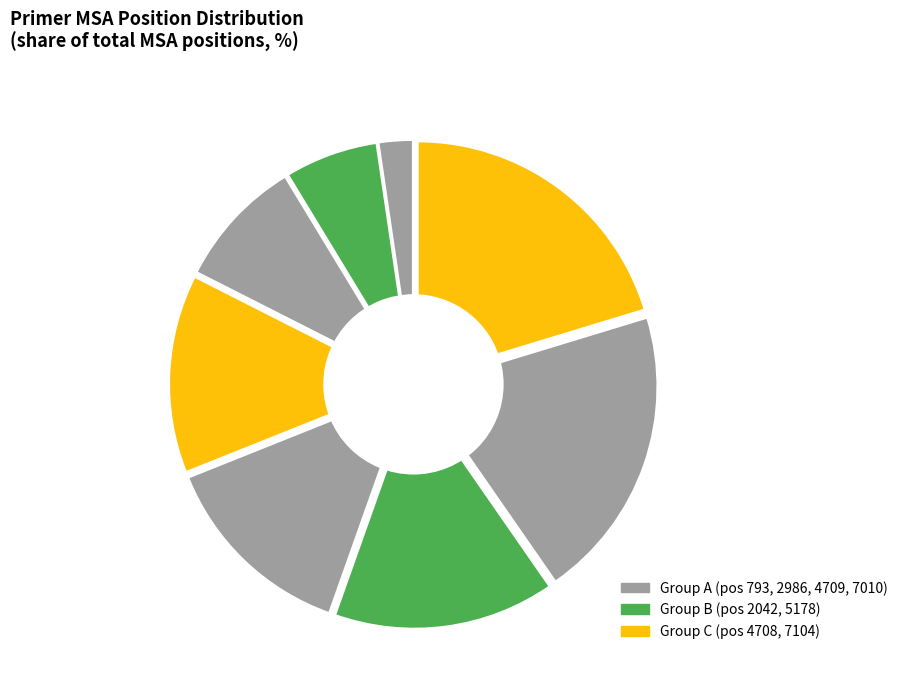

Which has a higher value, 4709 or 2986?

4709